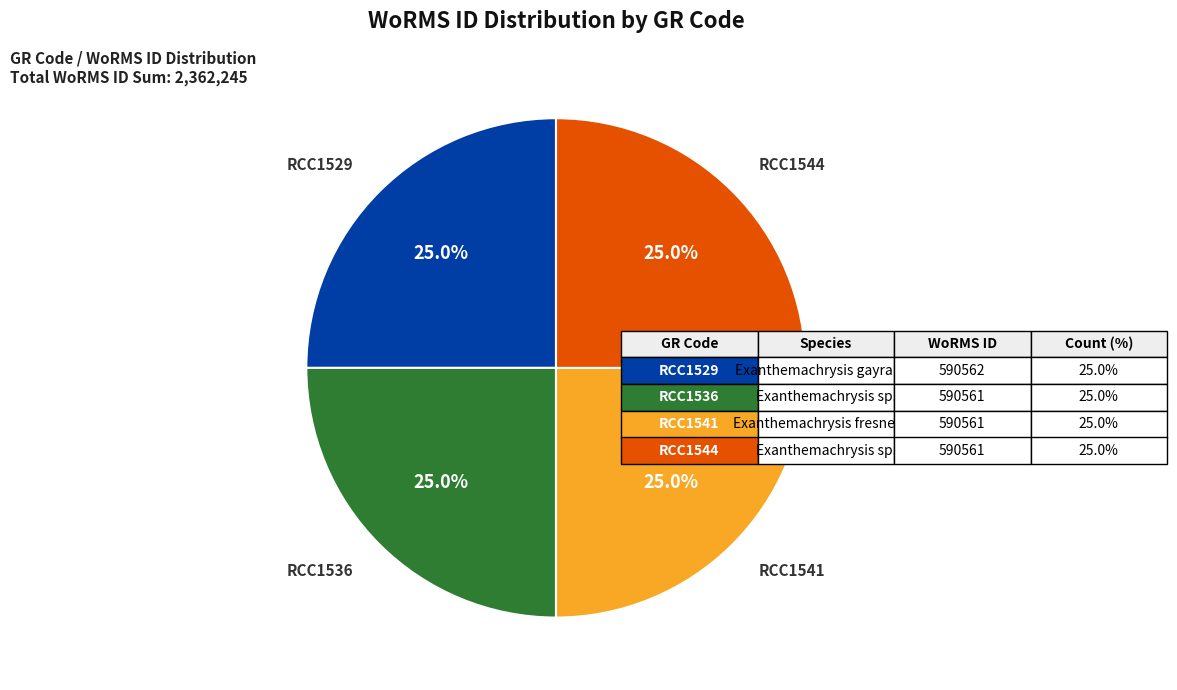

What is the ratio of the value at RCC1544 to the value at RCC1536?

1.0